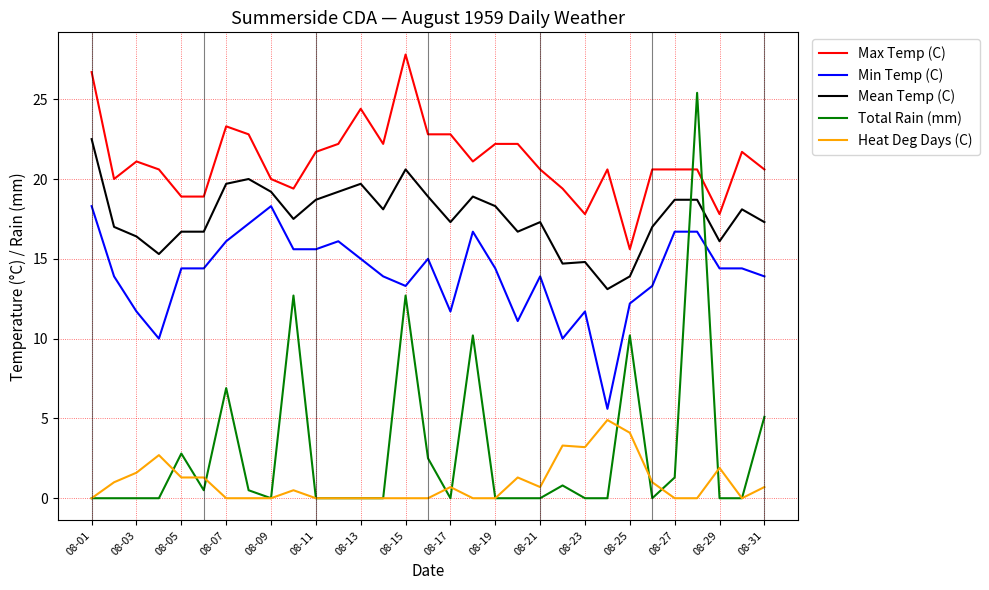

Which series has the largest total across all categories?

Max Temp (C)